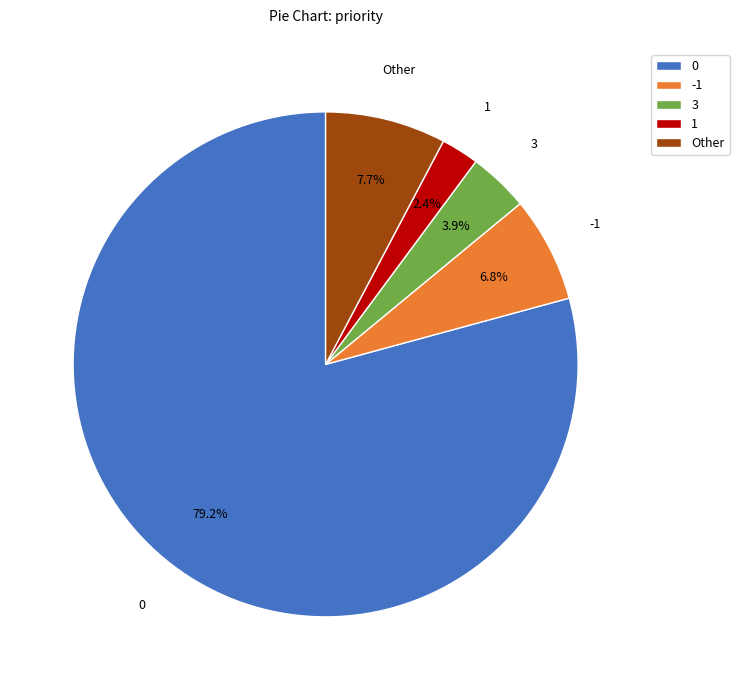

Between 1 and 3, which is larger?

3